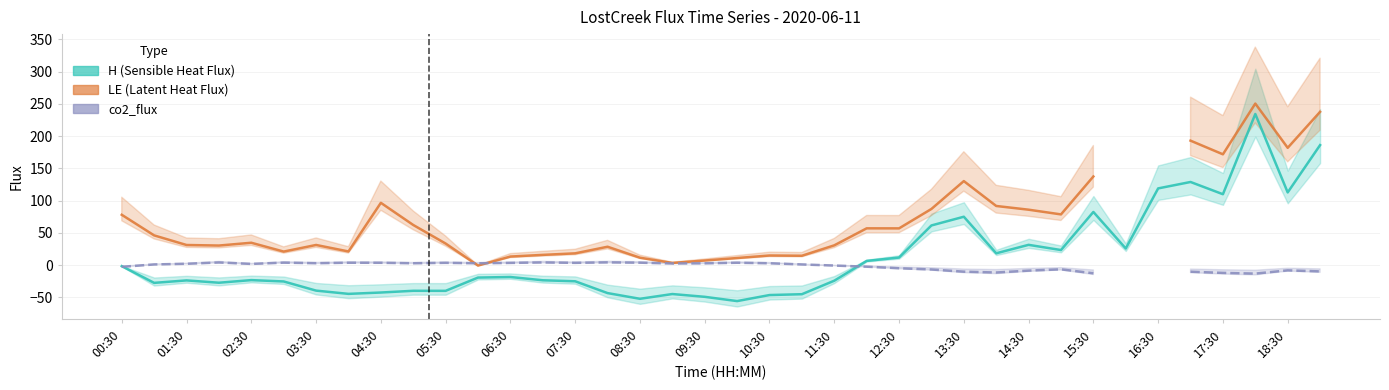

How many positive values does the H (Sensible Heat Flux, W/m²) series have?

15